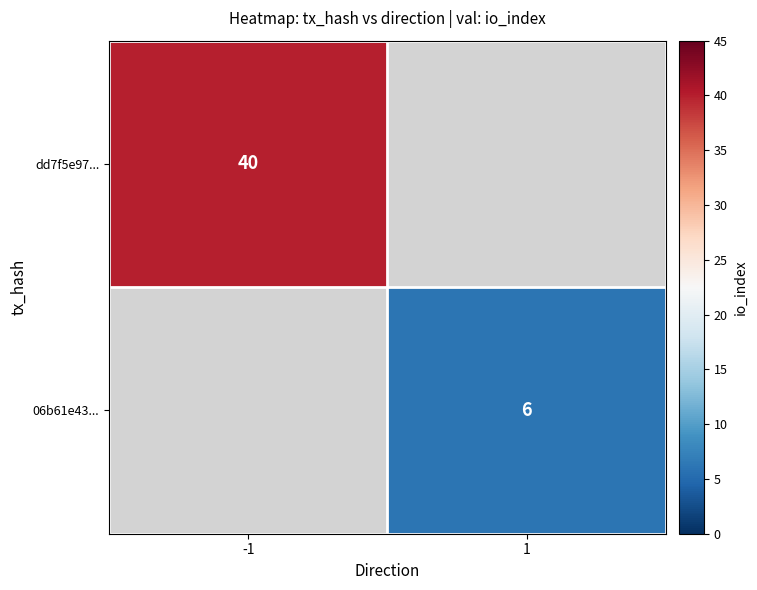

Is it true that 06b61e43... equals 10 at 1?

False